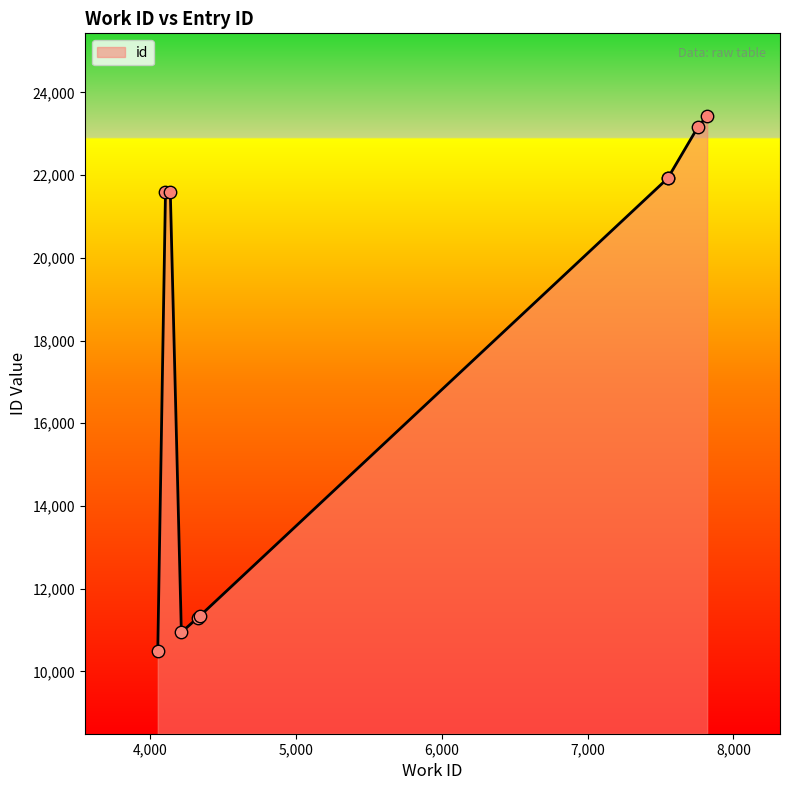

Between 4103 and 7758, which is larger?

7758